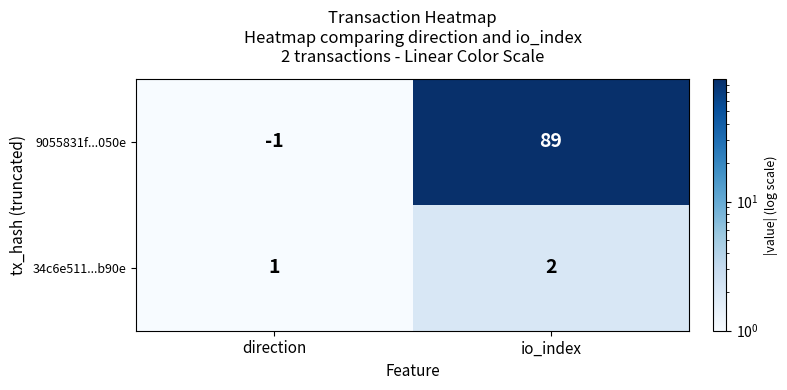

Which label corresponds to the smallest value in the chart?

direction